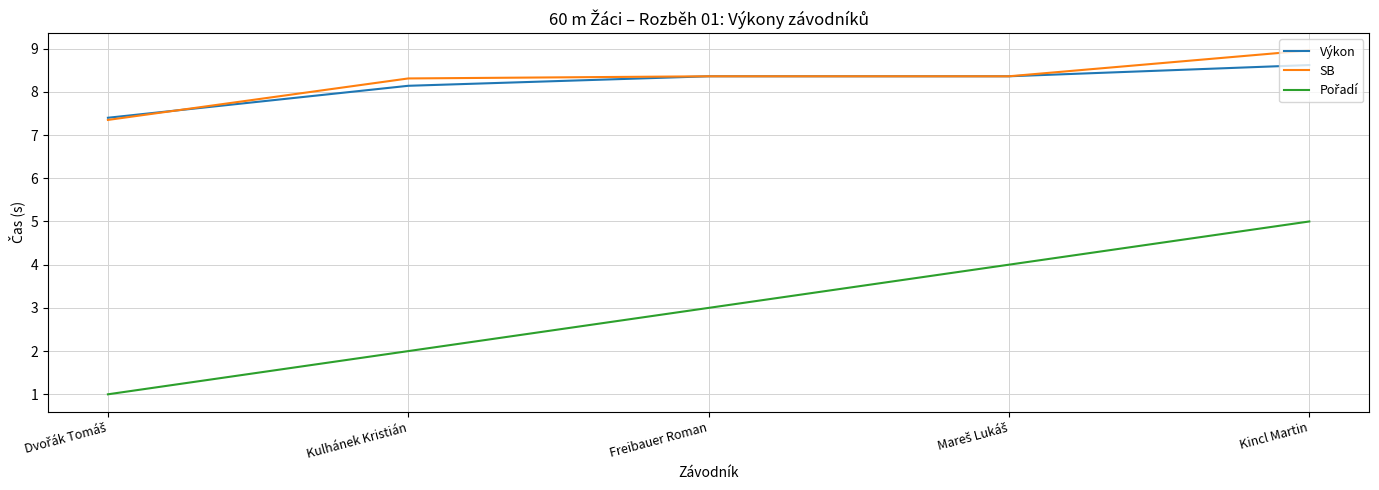

True or false: SB has a value of 8.3 at Kulhánek Kristián.

True